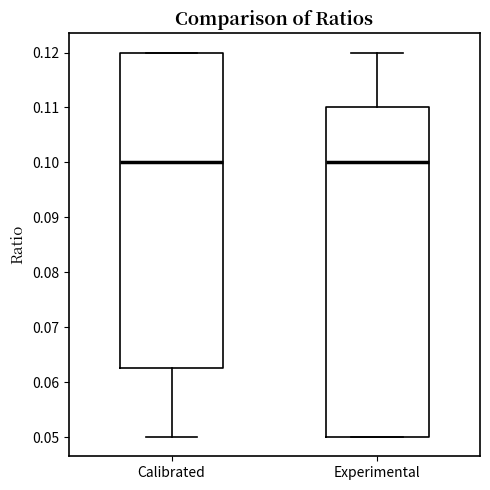

Reading left to right, read every box against the y-axis: the position of its median line, the range the box covers, and the ends of its whiskers. The values are not printed on the chart, so give them approximately, as read against the axis.

Calibrated: median 0.100, box 0.063 to 0.120, whiskers 0.050 to 0.120
Experimental: median 0.100, box 0.050 to 0.110, whiskers 0.050 to 0.120